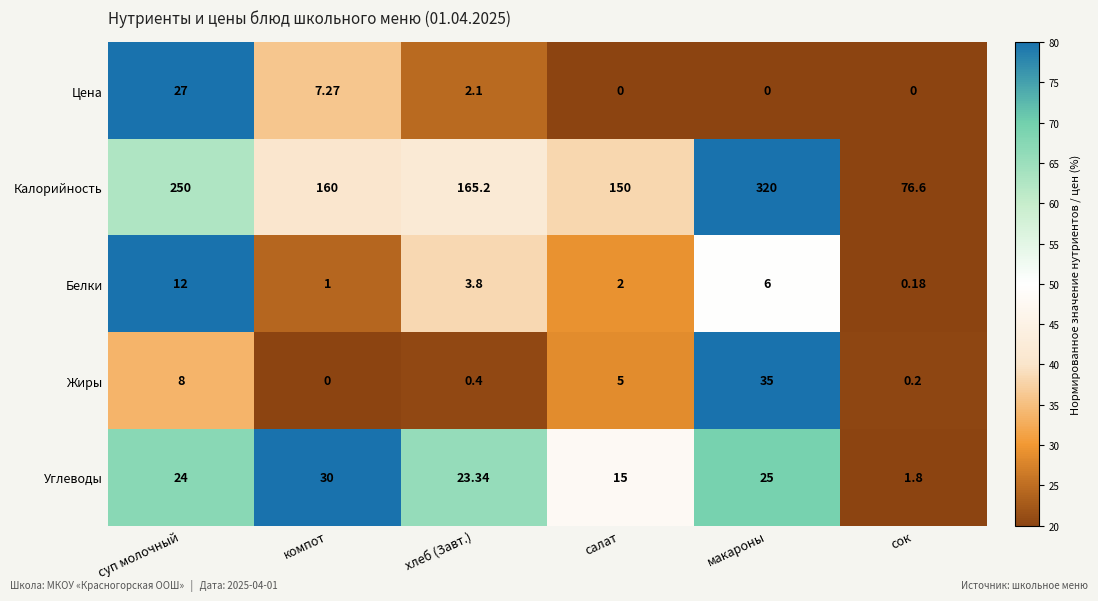

Which category has the highest value in the Жиры series?

макароны